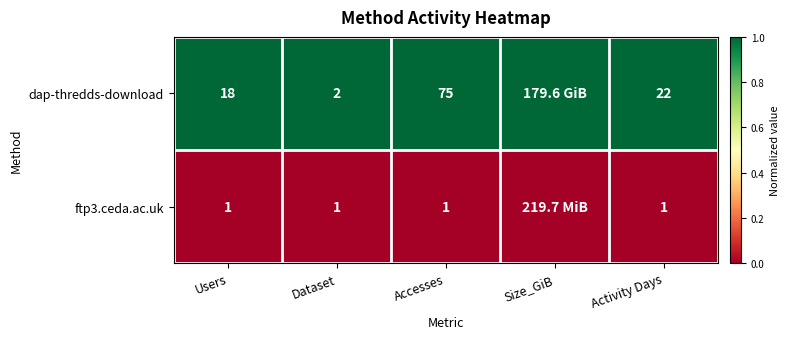

At Accesses, list the series in order from smallest to largest.

ftp3.ceda.ac.uk, dap-thredds-download